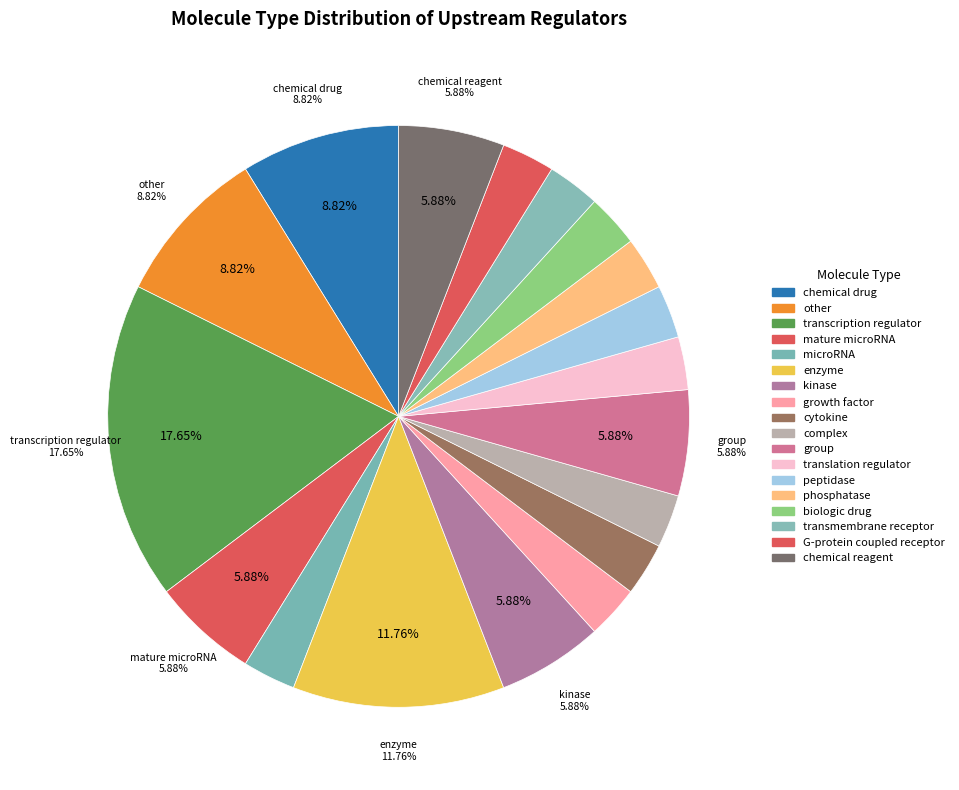

How many segments does this pie chart have?

18